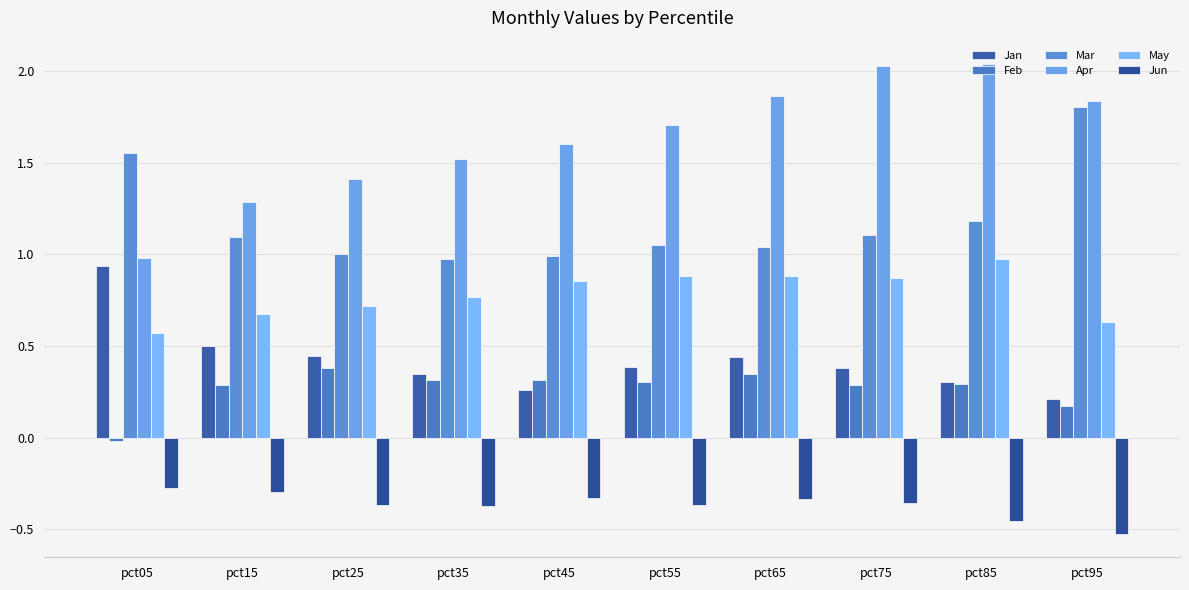

At how many categories does at least one series exceed 1?

10